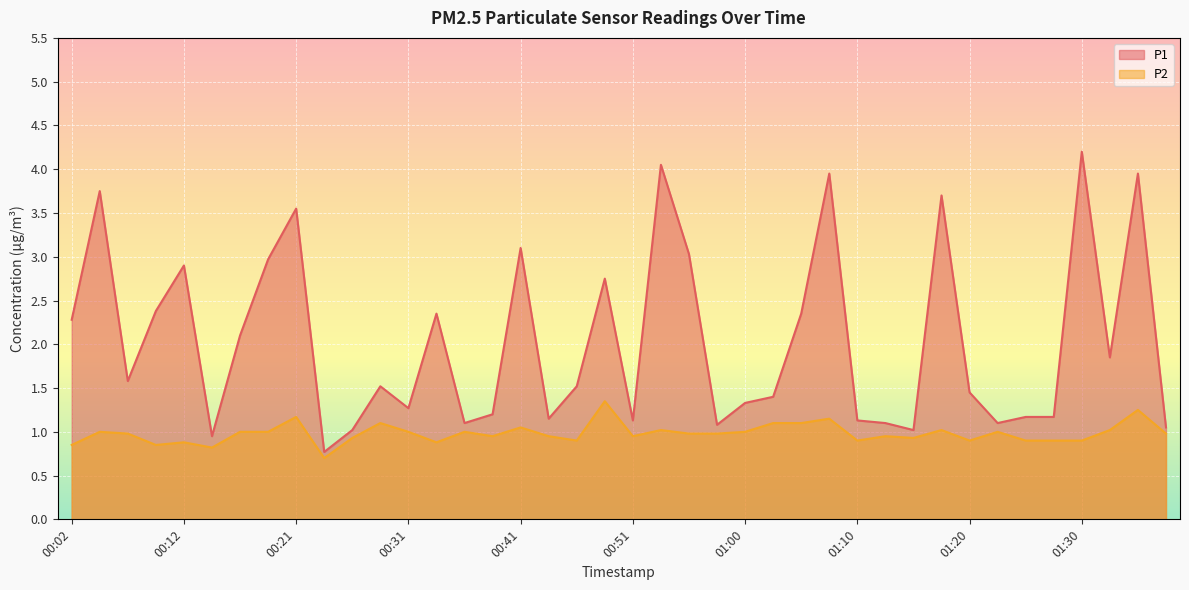

True or false: P2 and P1 intersect in this chart.

False